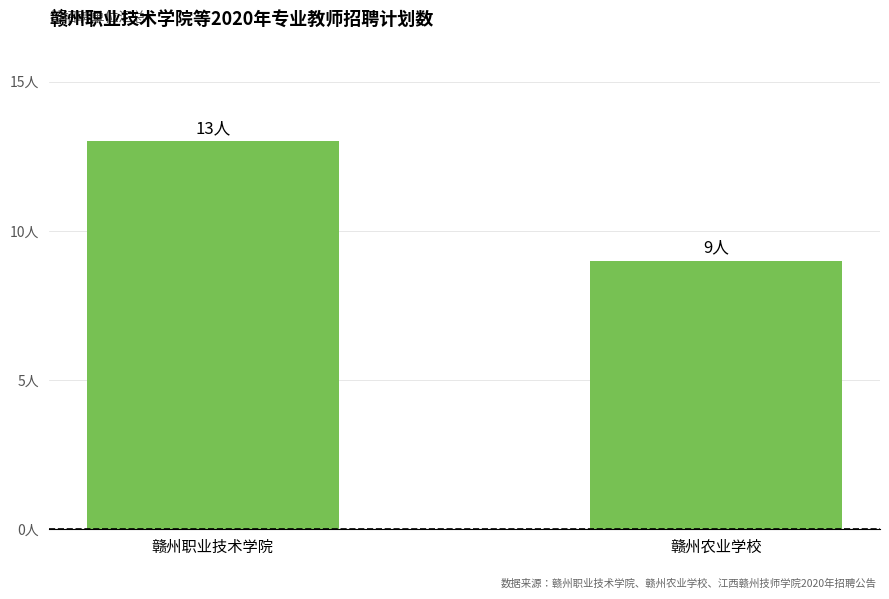

What is the difference between the maximum and minimum values?

4